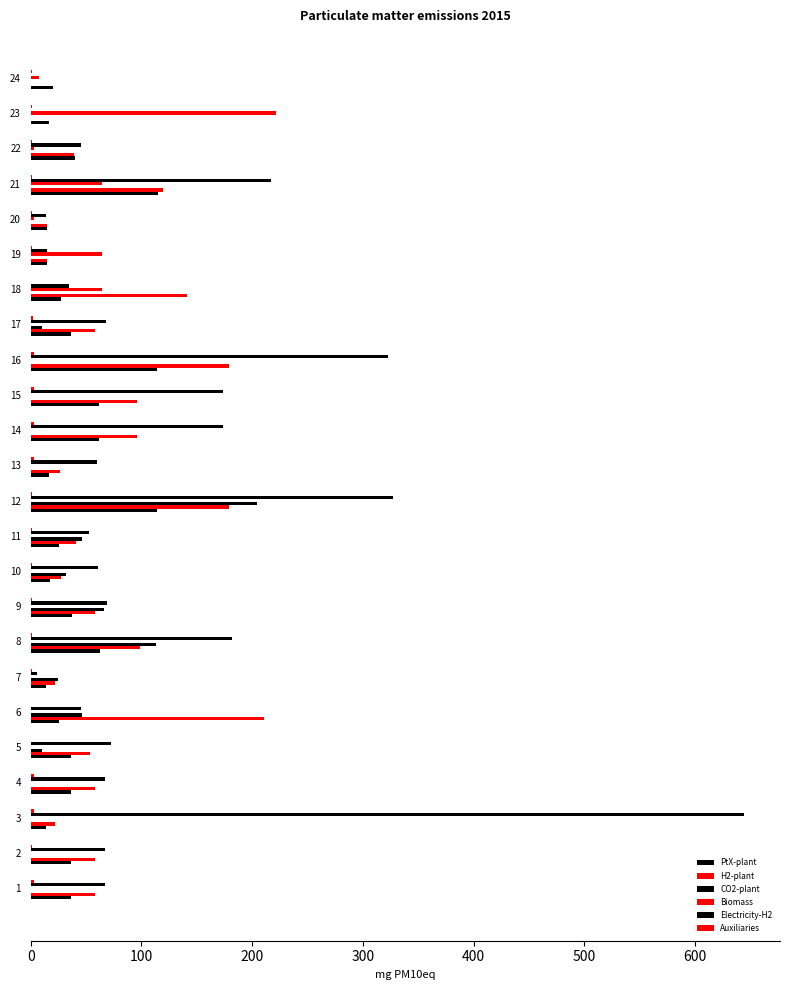

How many categories are shown in the chart?

24